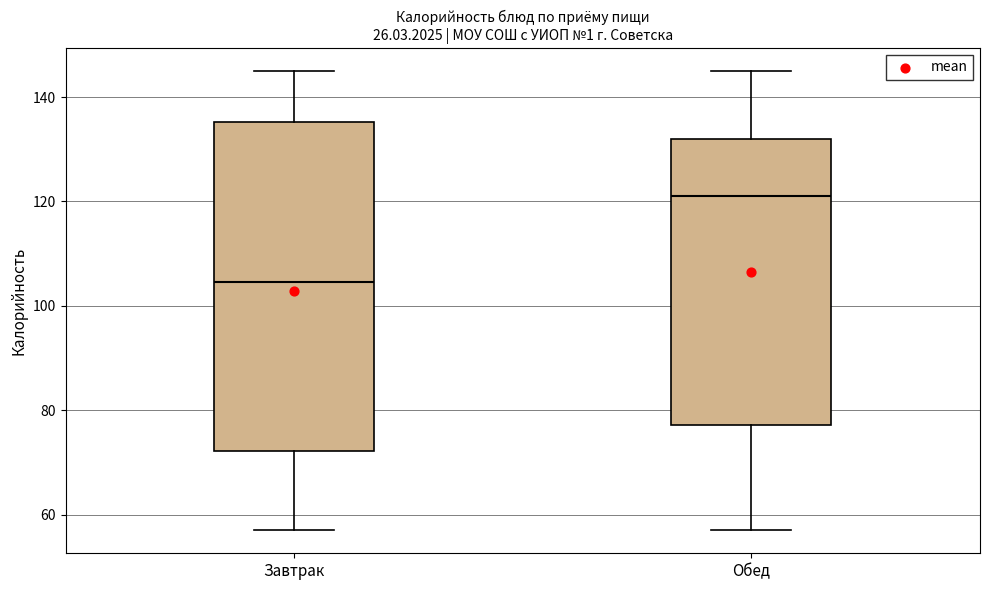

Reading left to right, read every box against the y-axis: the position of its median line, the range the box covers, and the ends of its whiskers. The values are not printed on the chart, so give them approximately, as read against the axis.

Завтрак: median 104, box 72 to 136, whiskers 58 to 146
Обед: median 122, box 78 to 132, whiskers 58 to 146